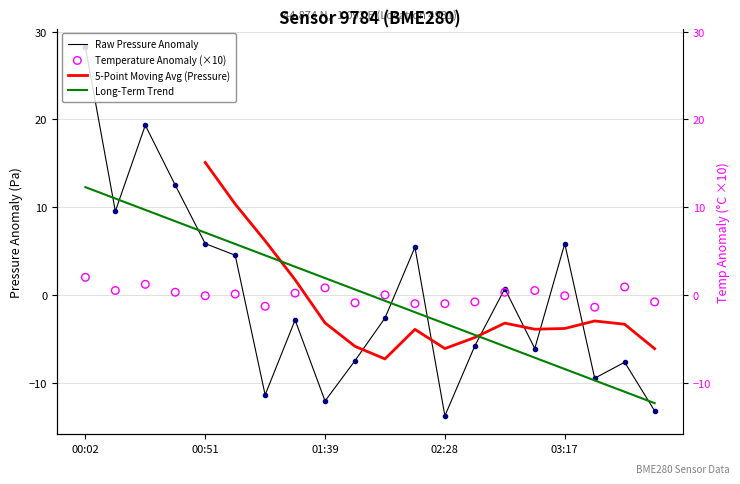

Which series has the largest Y range (max minus min)?

Raw Pressure Anomaly